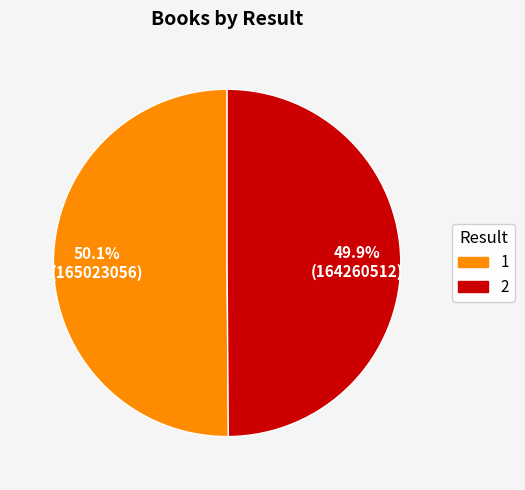

True or false: 2 accounts for 45% of the total.

False